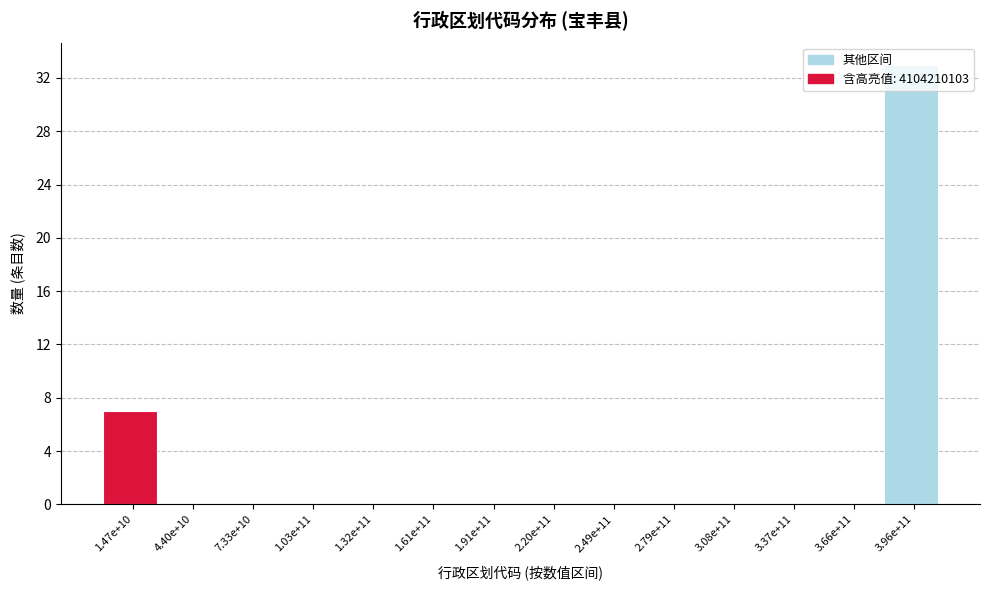

What is the maximum value shown in the chart?

33